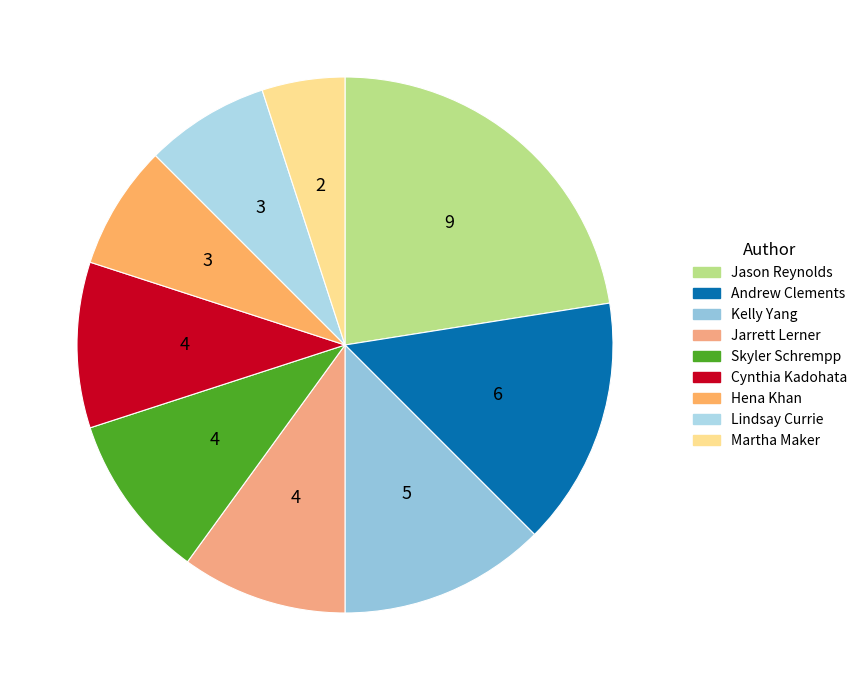

How many segments does this pie chart have?

9